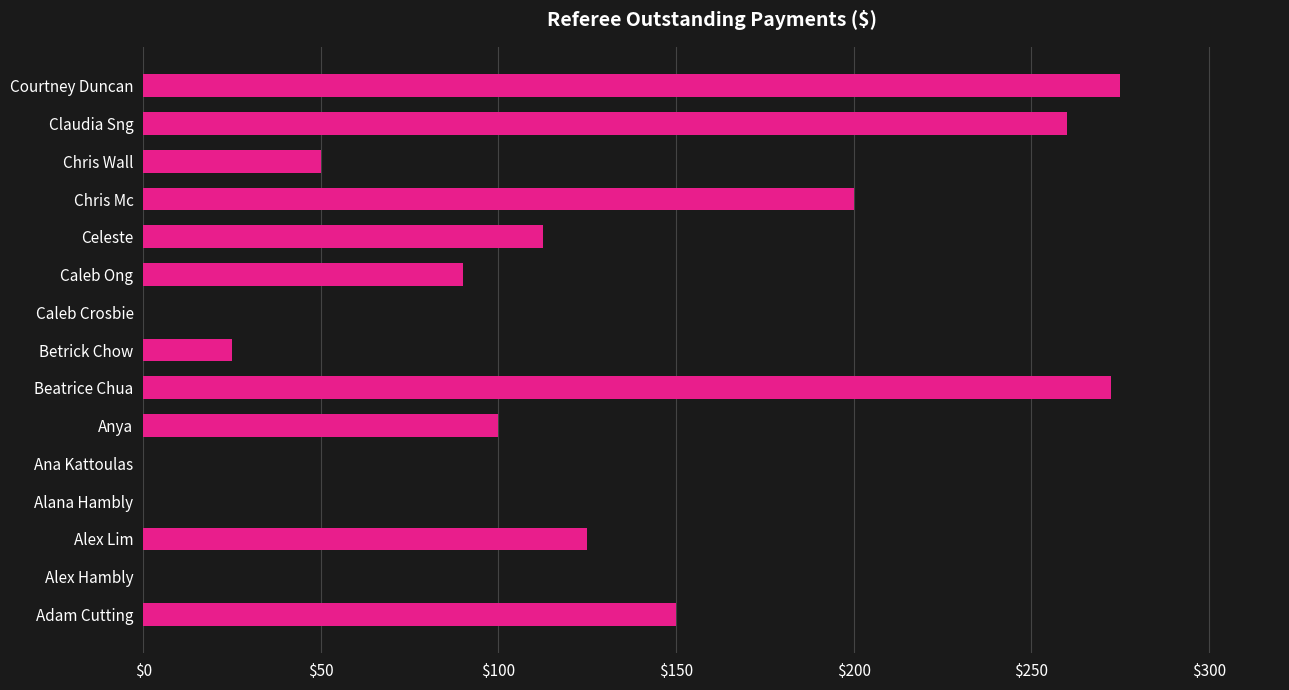

Reading bottom to top, list all the values displayed in this chart.

Adam Cutting=150.0	Alex Hambly=0.0	Alex Lim=125.0	Alana Hambly=0.0	Ana Kattoulas=0.0	Anya=100.0	Beatrice Chua=272.5	Betrick Chow=25.0	Caleb Crosbie=0.0	Caleb Ong=90.0	Celeste=112.5	Chris Mc=200.0	Chris Wall=50.0	Claudia Sng=260.0	Courtney Duncan=275.0